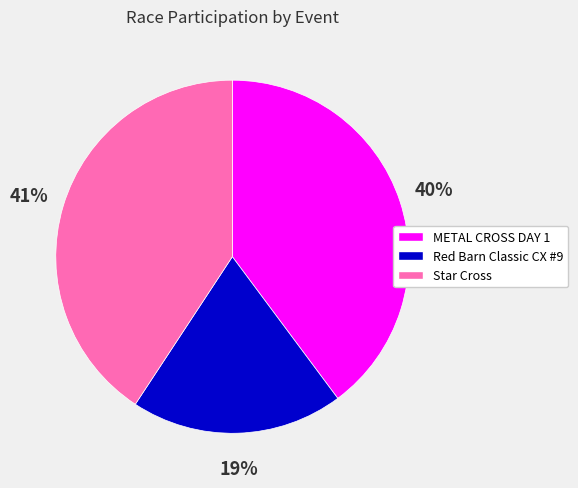

Rank the categories by value from lowest to highest.

Red Barn Classic CX #9, METAL CROSS DAY 1, Star Cross